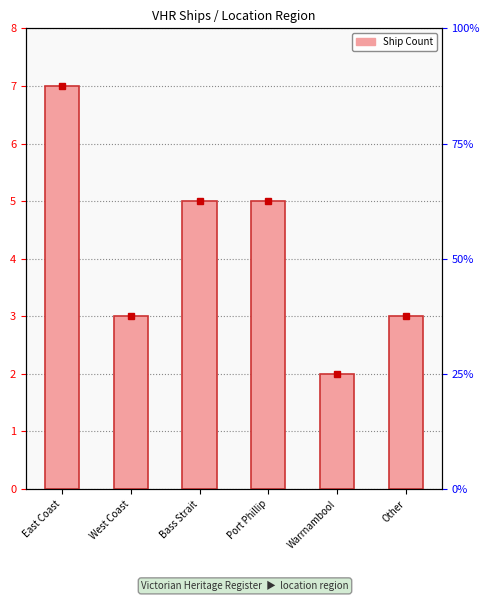

What is the maximum value shown in the chart?

7